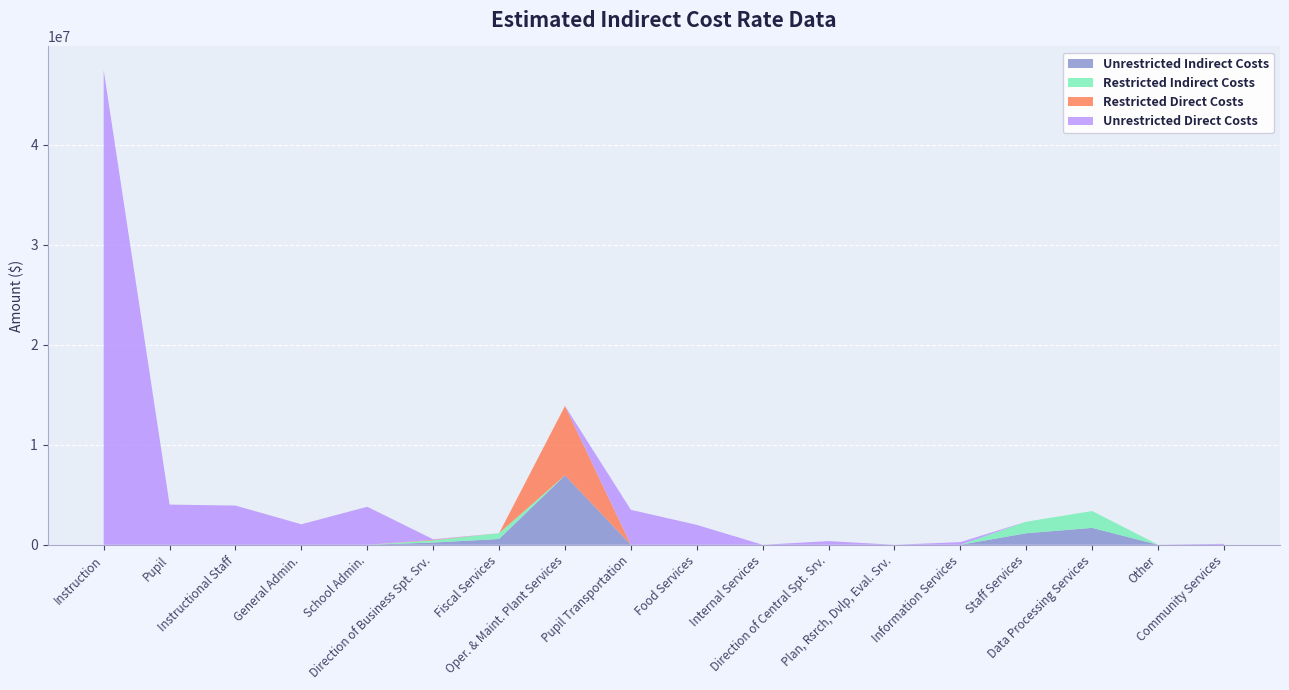

Reading left to right, transcribe all the data shown in this chart.

Restricted Direct Costs: 0	0	0	0	0	52608	0	6943340	0	0	0	0	0	0	0	0	0	0
Unrestricted Direct Costs: 47475050	4019338	3921744	2050582	3803399	52608	0	0	3497099	1990634	0	364601	0	265726	0	0	5763	93898
Restricted Indirect Costs: 0	0	0	0	0	220951	578470	0	0	0	0	0	0	0	1153215	1688604	0	0
Unrestricted Indirect Costs: 0	0	0	0	0	220951	578470	6943340	0	0	0	0	0	0	1153215	1688604	0	0